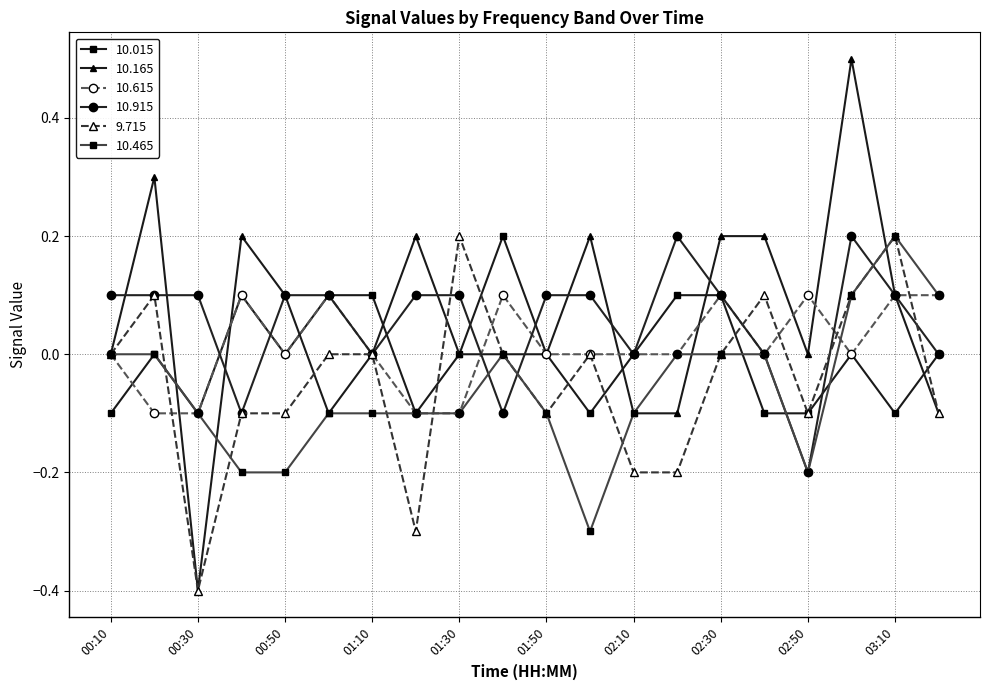

What is the smallest value displayed?

-0.4